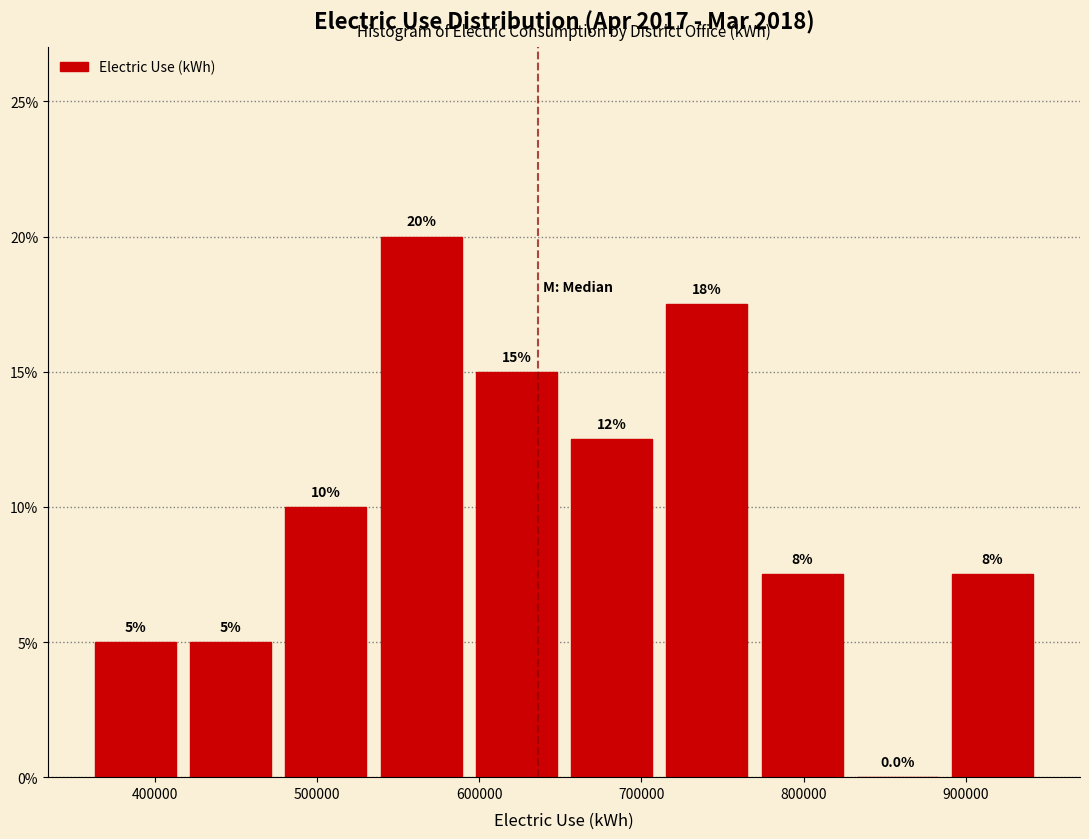

Which range on the x-axis has the tallest bar?

530000 to 590000